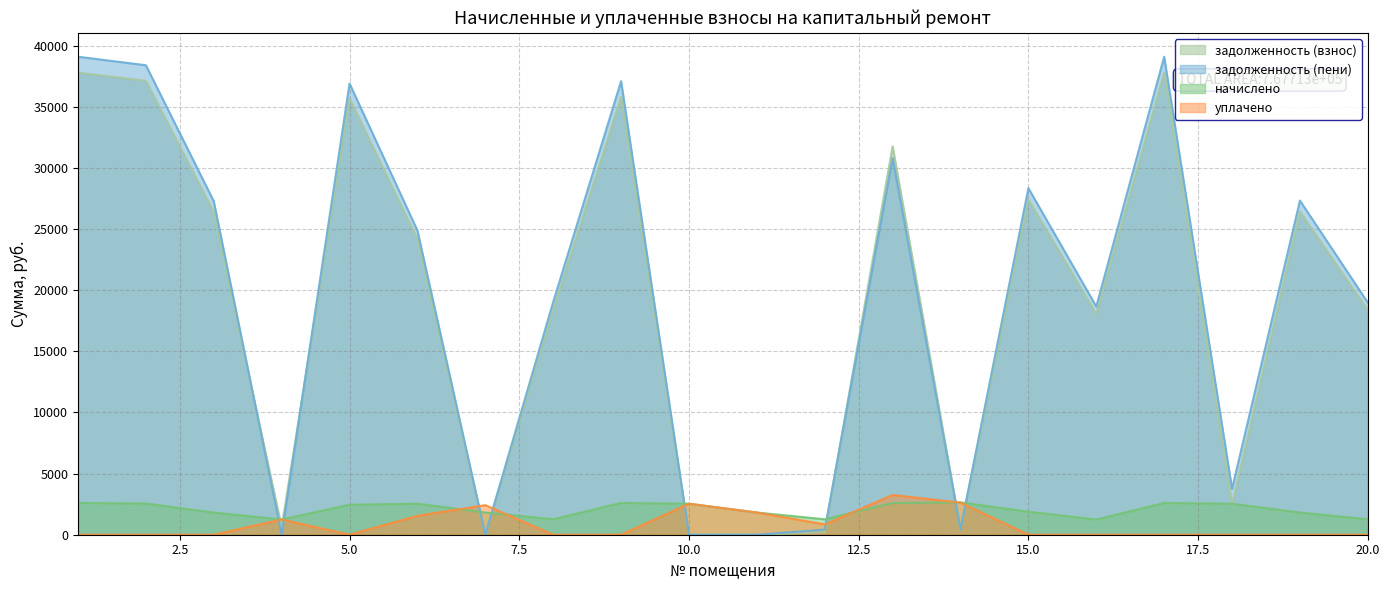

Where is the first local maximum for уплачено?

4